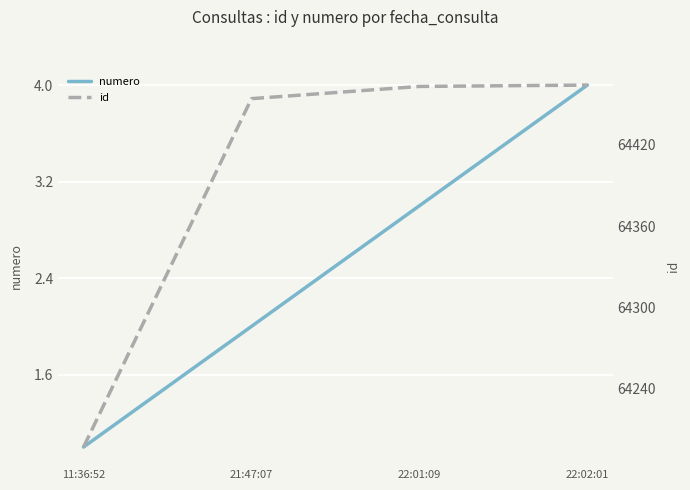

Reading left to right, transcribe all the data shown in this chart.

numero: 1	2	3	4
id: 64197	64454	64463	64464